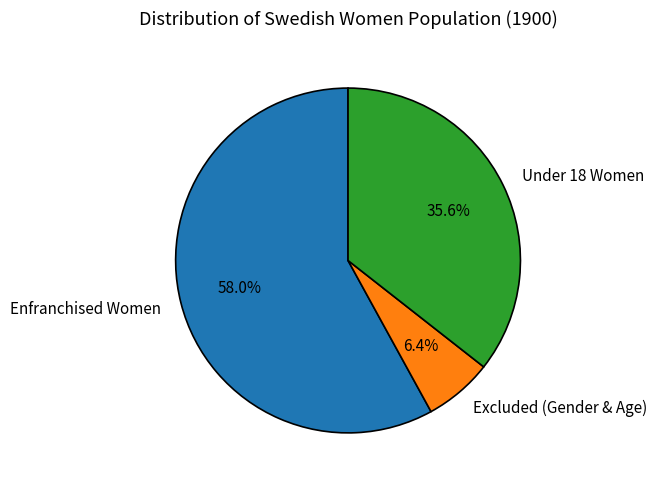

How much of the chart is everything except Enfranchised Women?

42.0%